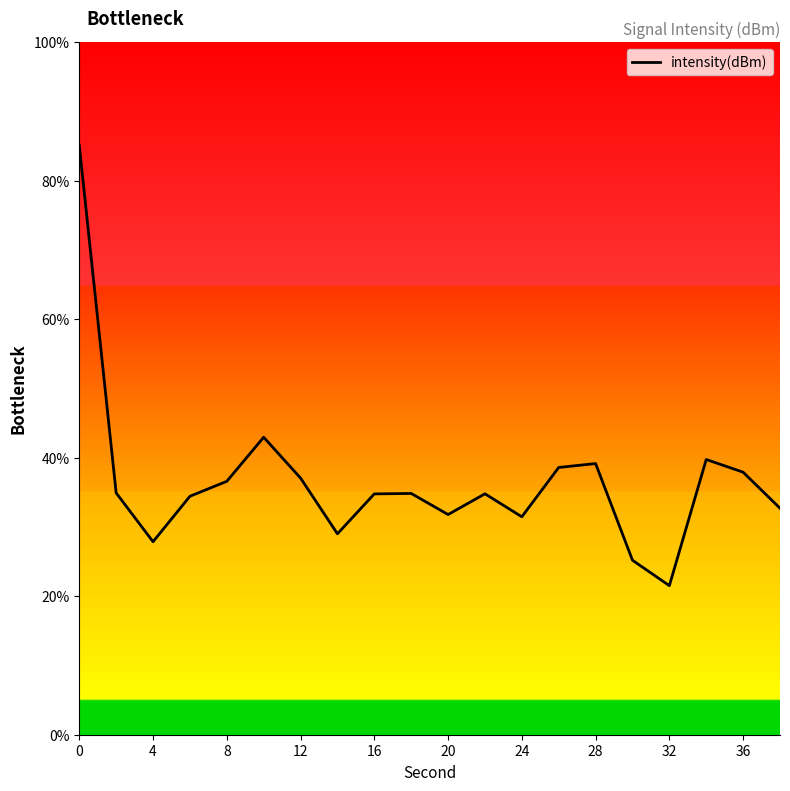

How many data points does each series have?

20